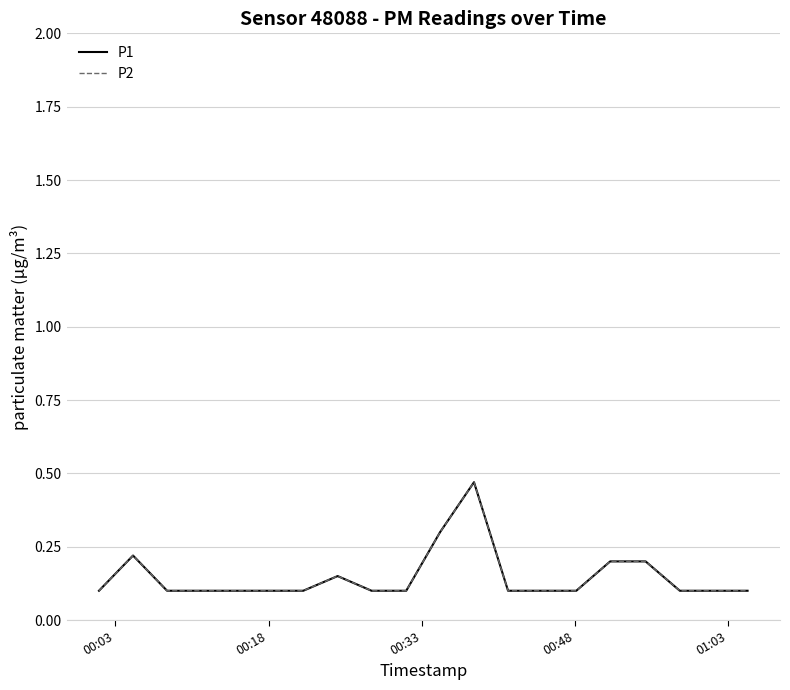

Is this an area chart (filled region under the line)?

No